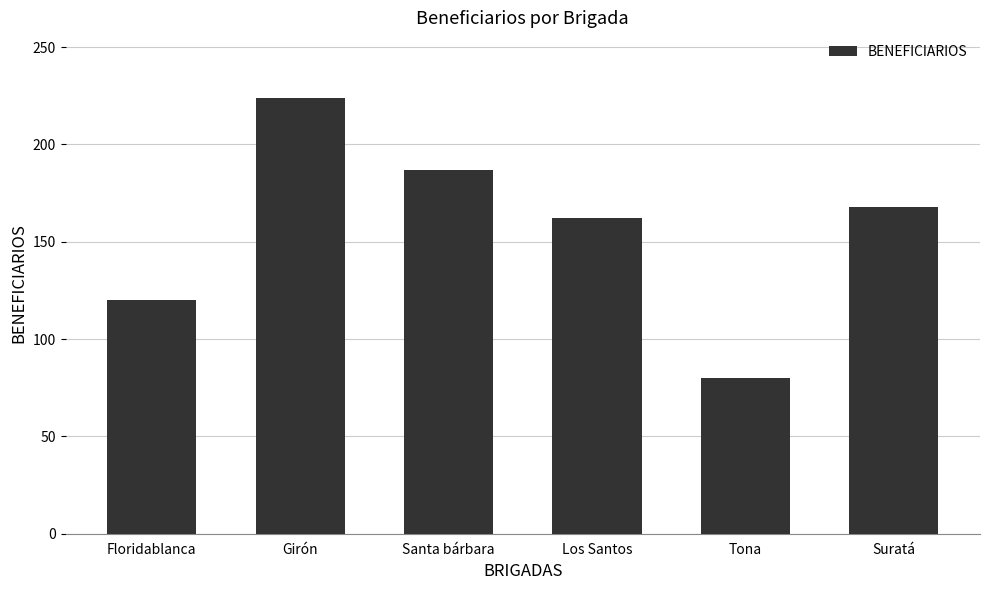

What is the approximate value at Tona?

80